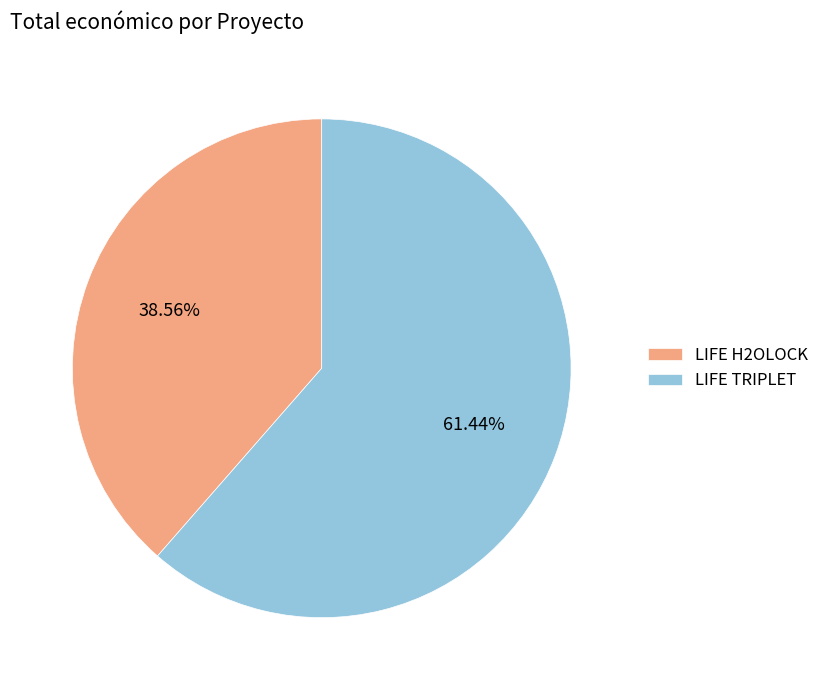

Is it true that LIFE TRIPLET is 61% of the pie?

True